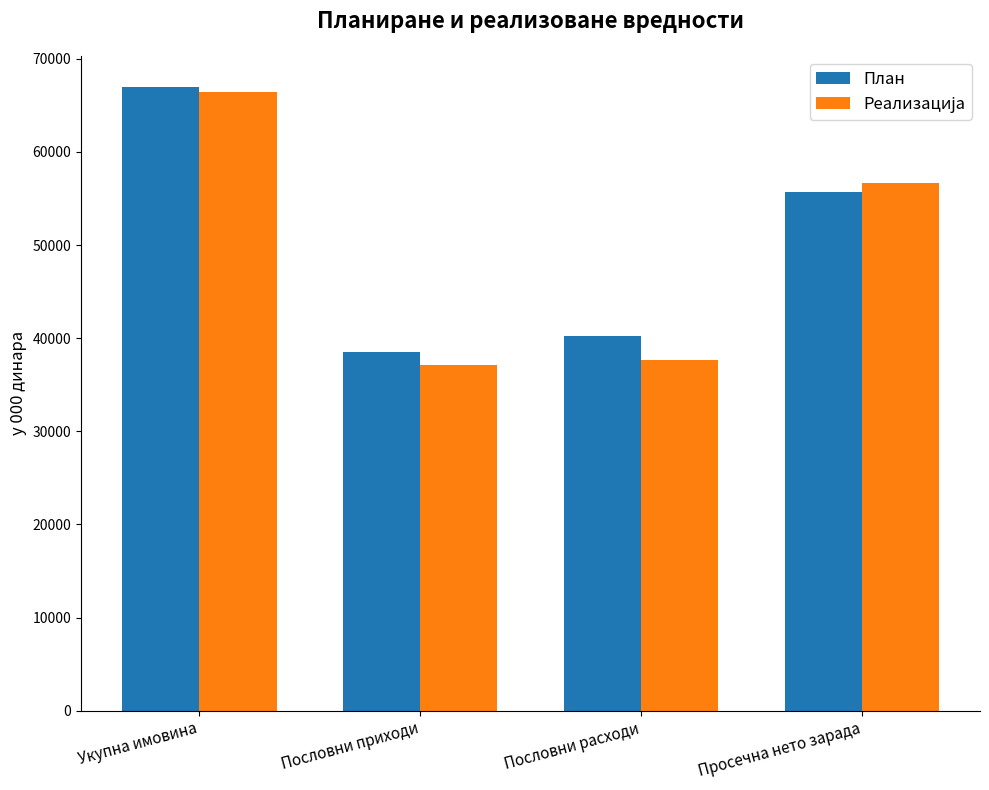

Count the number of categories in the chart.

4